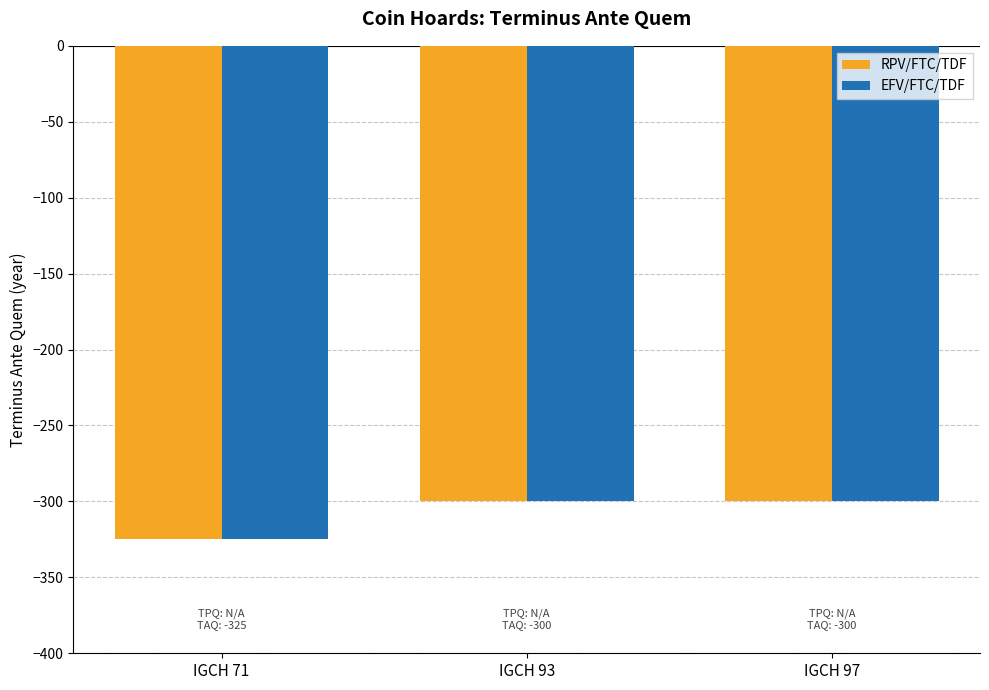

The EFV/FTC/TDF series shows -300 at IGCH 97. True or false?

True